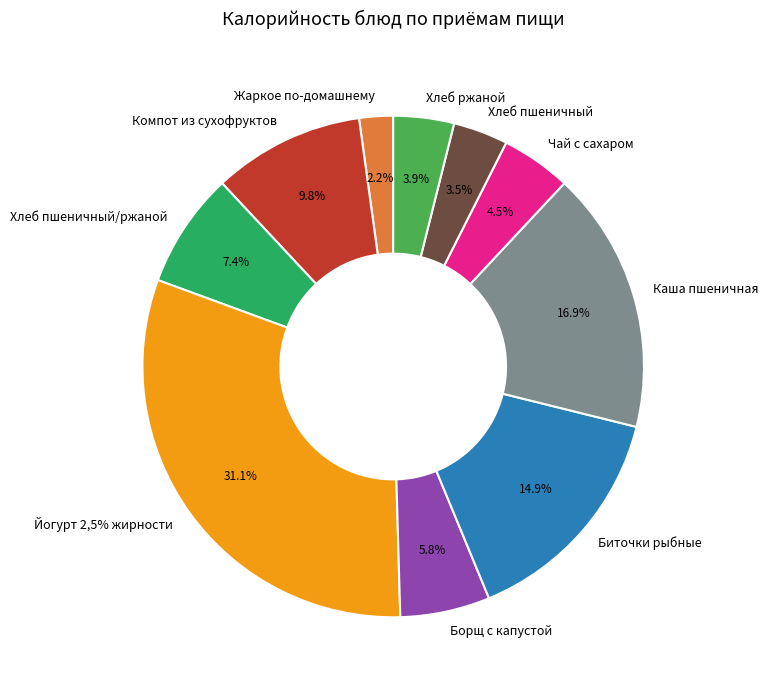

To the nearest percent, what is the difference between the Компот из сухофруктов and Хлеб пшеничный/ржаной slice percentages?

2%